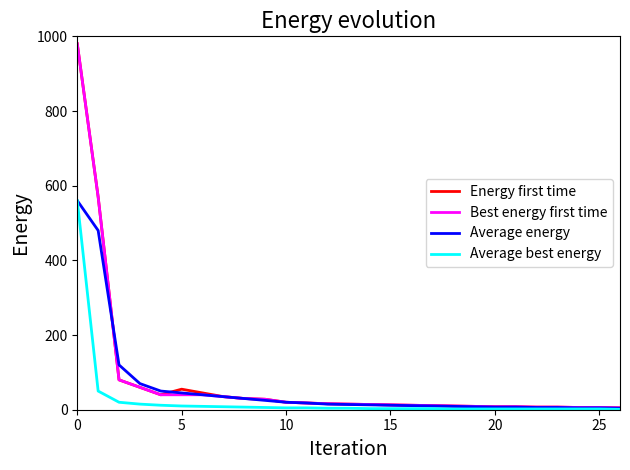

What is the minimum value shown in the chart?

1